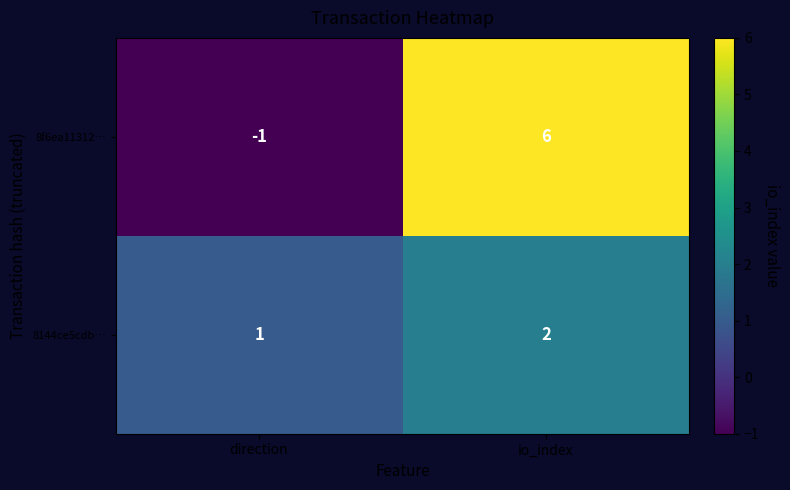

The 8144ce5cdb… series shows 2 at io_index. True or false?

True